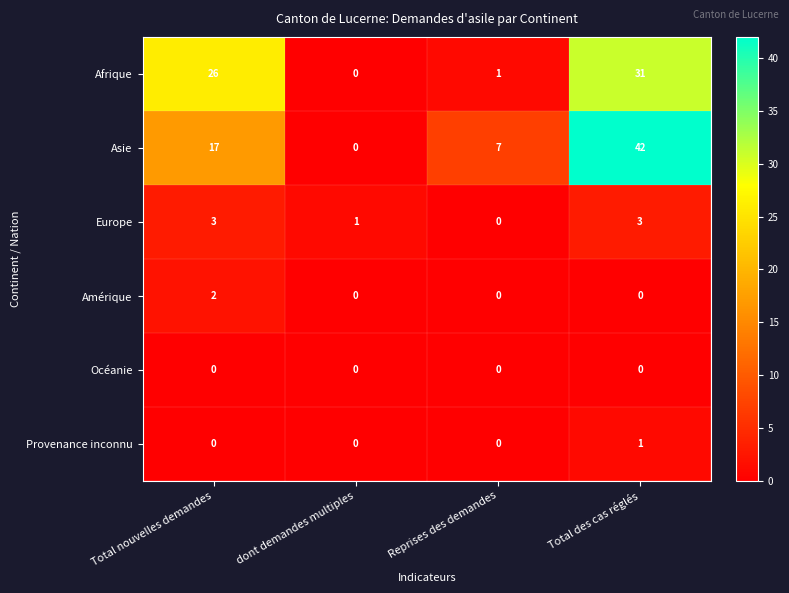

Reading left to right, what are all the values shown in this chart?

Afrique: 26	0	1	31
Asie: 17	0	7	42
Europe: 3	1	0	3
Amérique: 2	0	0	0
Océanie: 0	0	0	0
Provenance inconnu: 0	0	0	1